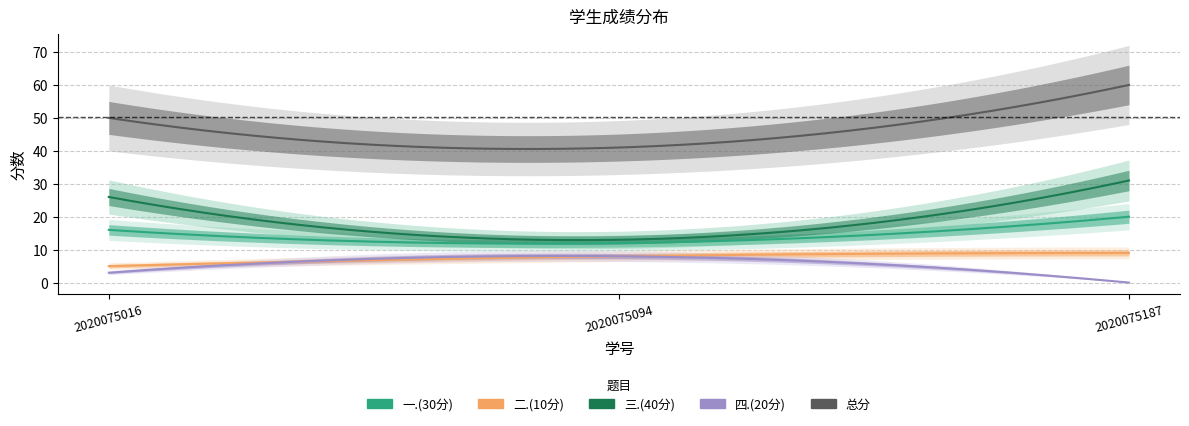

The value of 三.(40分) at 2020075016 is 45. True or false?

False